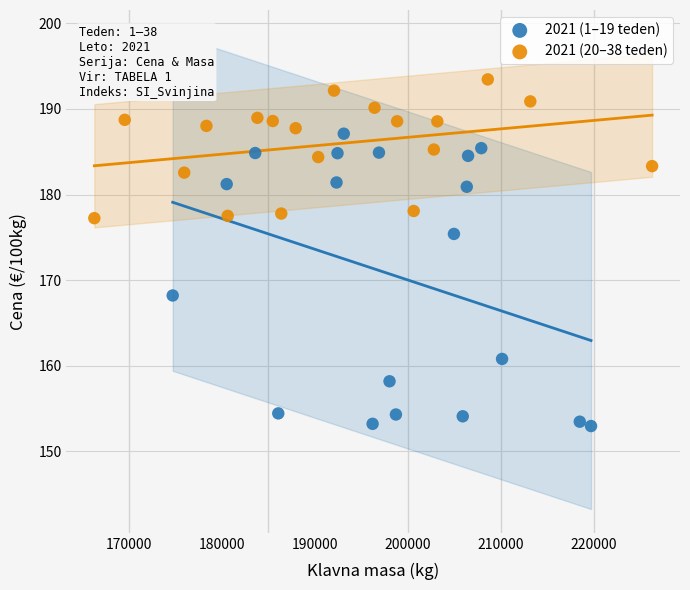

Which series contains the lowest Y value?

2021 (1–19 teden)